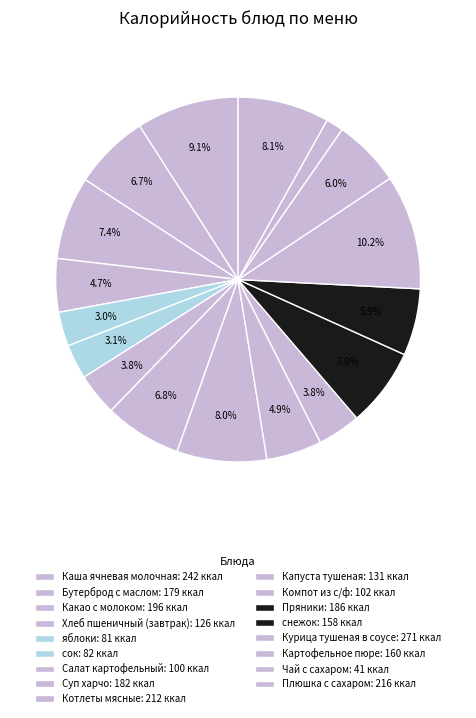

Count the number of slices in the pie.

17